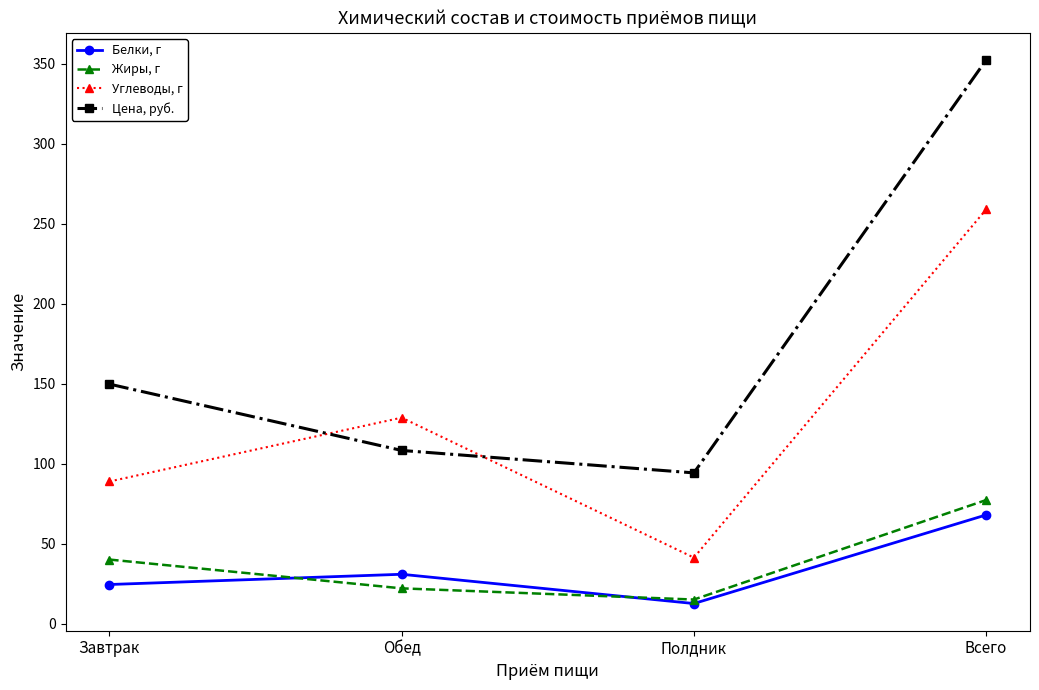

At how many categories does at least one series exceed 190?

1